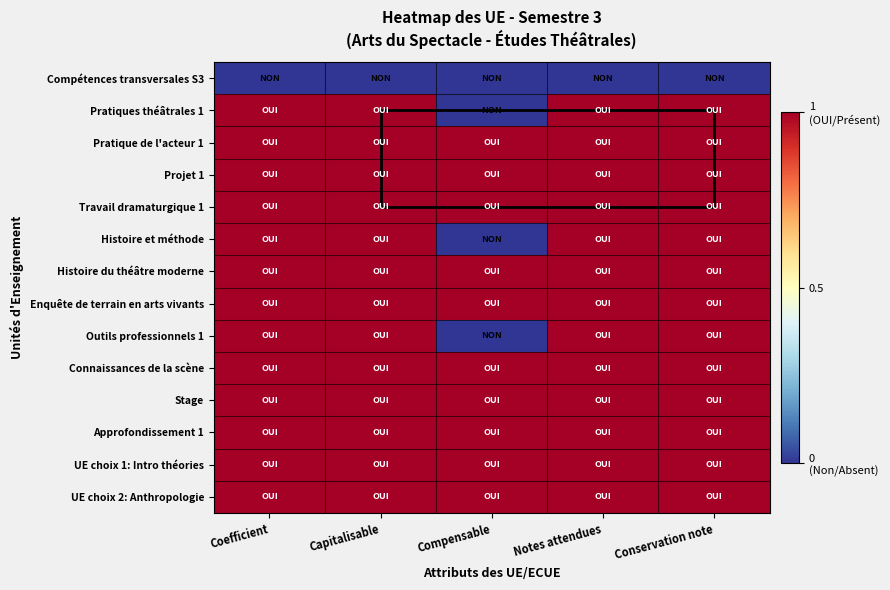

Rank the series by their maximum value, from highest to lowest.

Pratiques théâtrales 1, Pratique de l'acteur 1, Projet 1, Travail dramaturgique 1, Histoire et méthode, Histoire du théâtre moderne, Enquête de terrain en arts vivants, Outils professionnels 1, Connaissances de la scène, Stage, Approfondissement 1, UE choix 1: Intro théories, UE choix 2: Anthropologie, Compétences transversales S3